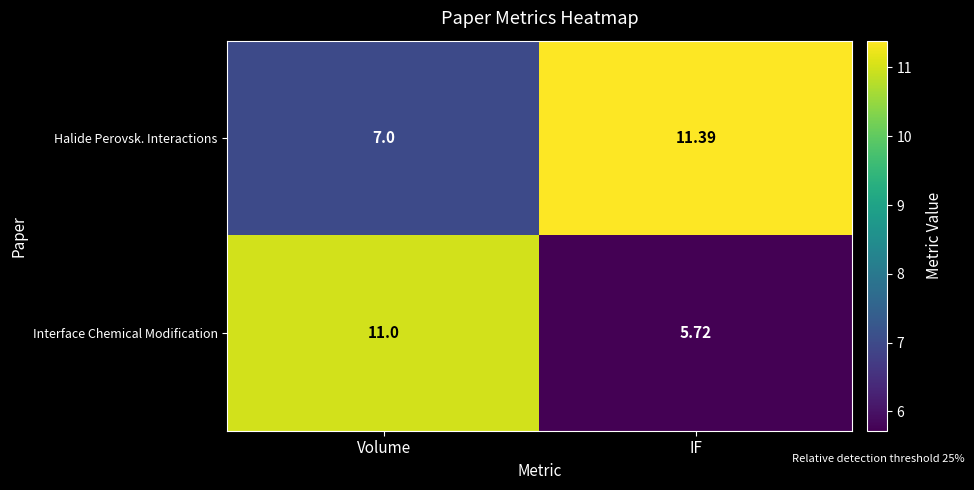

At IF, list the series in order from largest to smallest.

Halide Perovsk. Interactions, Interface Chemical Modification